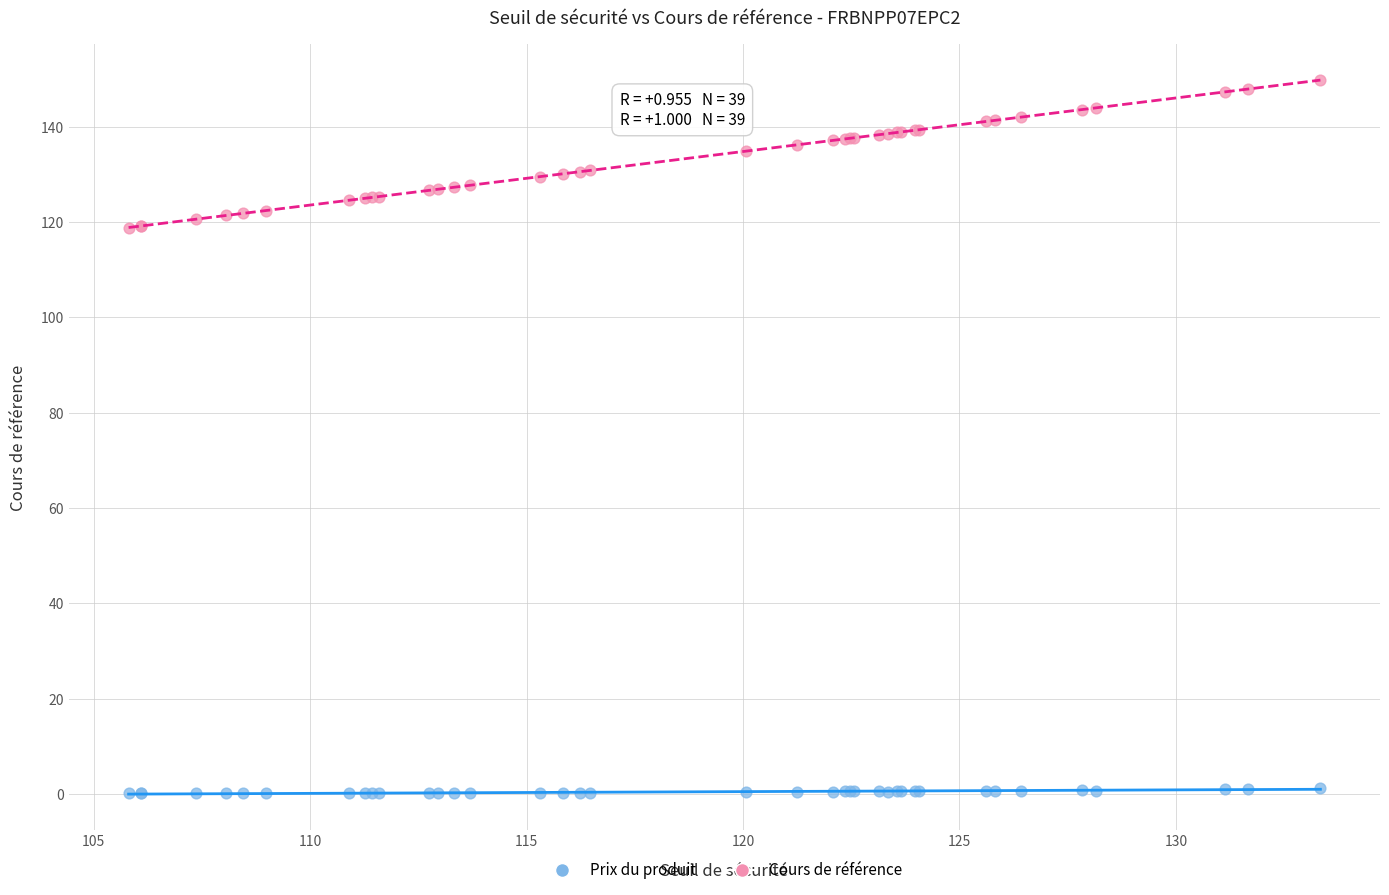

Which series contains the highest Y value?

Cours de référence